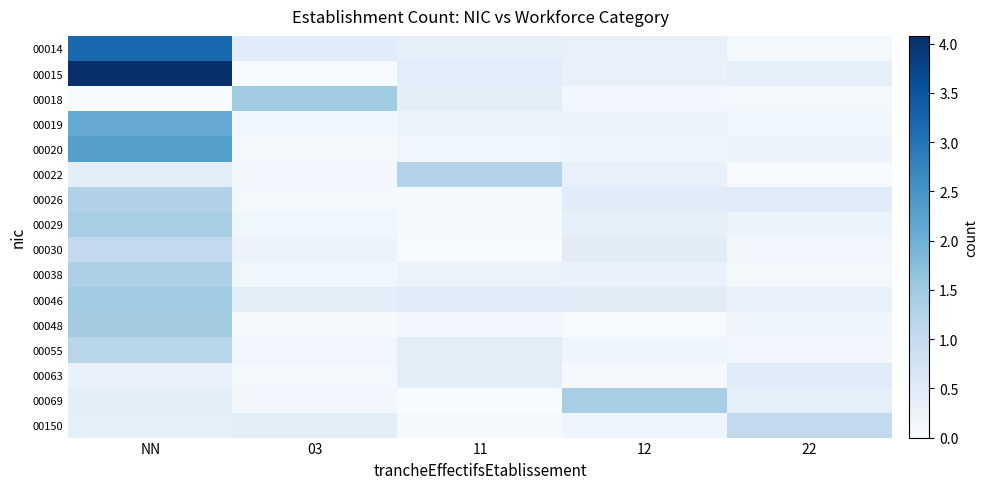

Reading left to right, extract all data points from this chart.

00014: NN=3.2	03=0.5	11=0.4	12=0.3	22=0.1
00015: NN=4.1	03=0.0	11=0.4	12=0.3	22=0.4
00018: NN=0.0	03=1.5	11=0.4	12=0.1	22=0.1
00019: NN=2.1	03=0.2	11=0.3	12=0.2	22=0.1
00020: NN=2.3	03=0.1	11=0.1	12=0.2	22=0.2
00022: NN=0.4	03=0.1	11=1.3	12=0.3	22=0.0
00026: NN=1.3	03=0.1	11=0.0	12=0.5	22=0.5
00029: NN=1.4	03=0.2	11=0.0	12=0.3	22=0.2
00030: NN=1.1	03=0.2	11=0.0	12=0.5	22=0.1
00038: NN=1.3	03=0.2	11=0.3	12=0.3	22=0.1
00046: NN=1.5	03=0.4	11=0.5	12=0.4	22=0.3
00048: NN=1.5	03=0.0	11=0.1	12=0.0	22=0.2
00055: NN=1.2	03=0.1	11=0.4	12=0.2	22=0.1
00063: NN=0.3	03=0.1	11=0.4	12=0.0	22=0.5
00069: NN=0.4	03=0.1	11=0.0	12=1.4	22=0.4
00150: NN=0.4	03=0.4	11=0.0	12=0.2	22=1.1